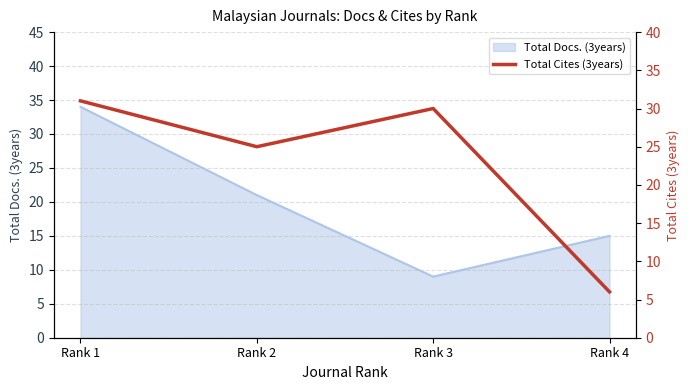

Does the chart display data point markers on the line(s)?

No